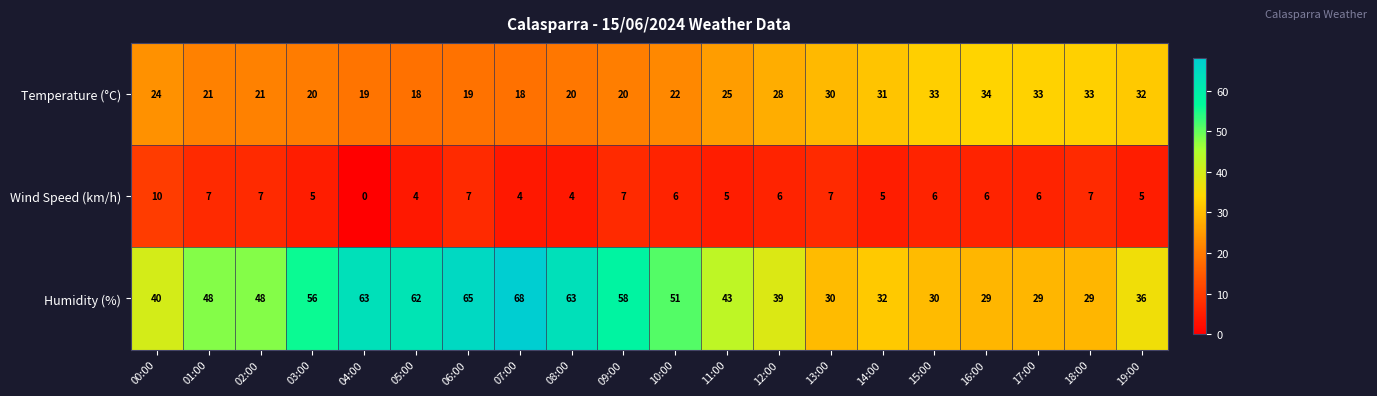

Rank the series by their maximum value, from lowest to highest.

Wind Speed (km/h), Temperature (°C), Humidity (%)